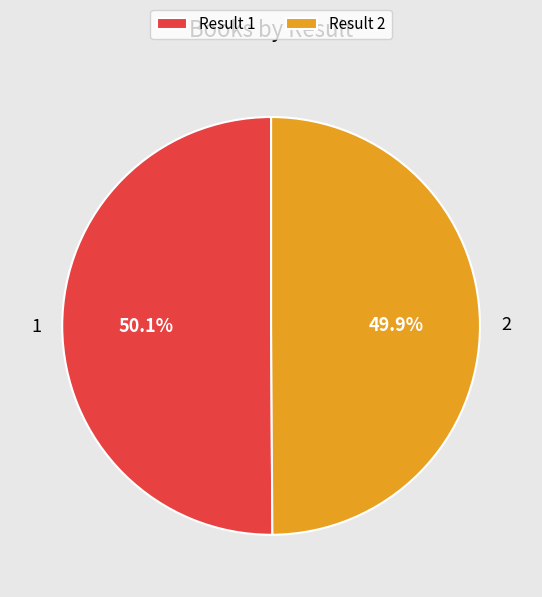

How many segments does this pie chart have?

2